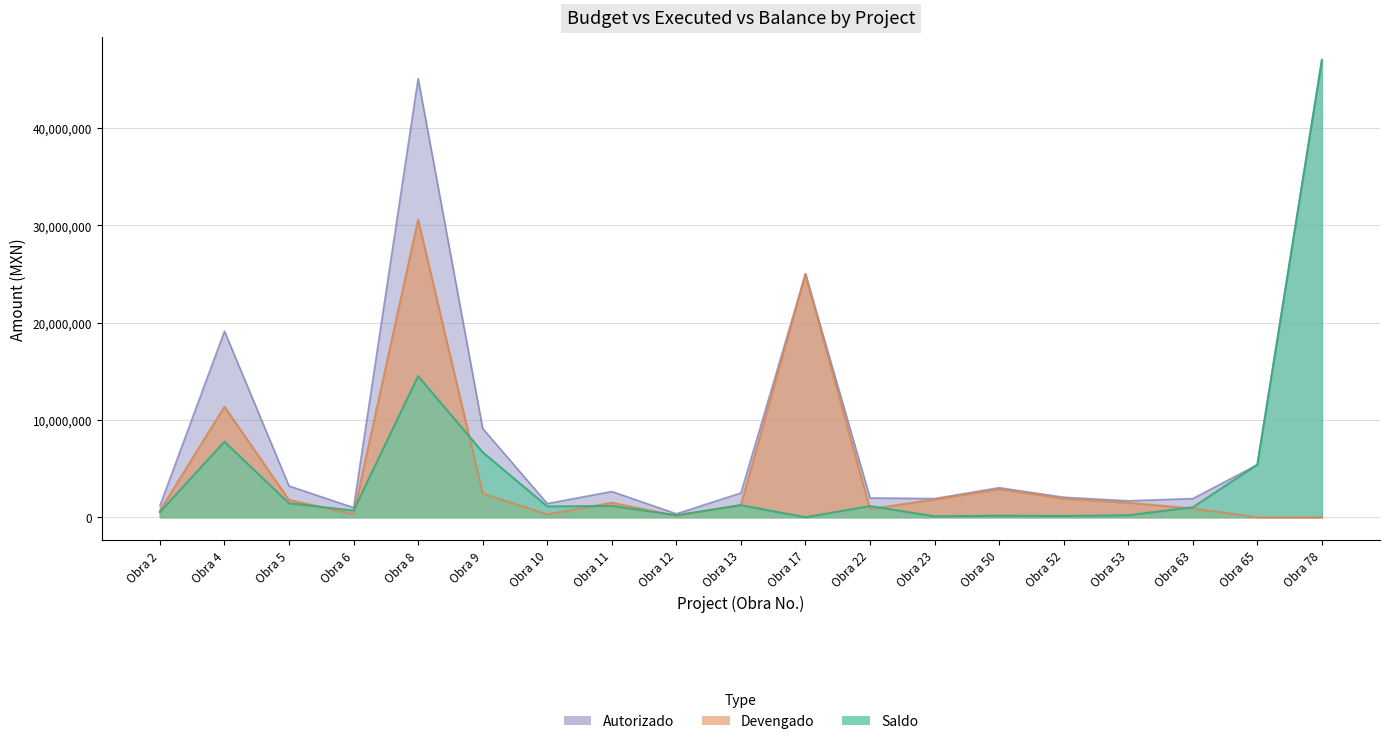

The Saldo series shows 15103113.9 at Obra 78. True or false?

False